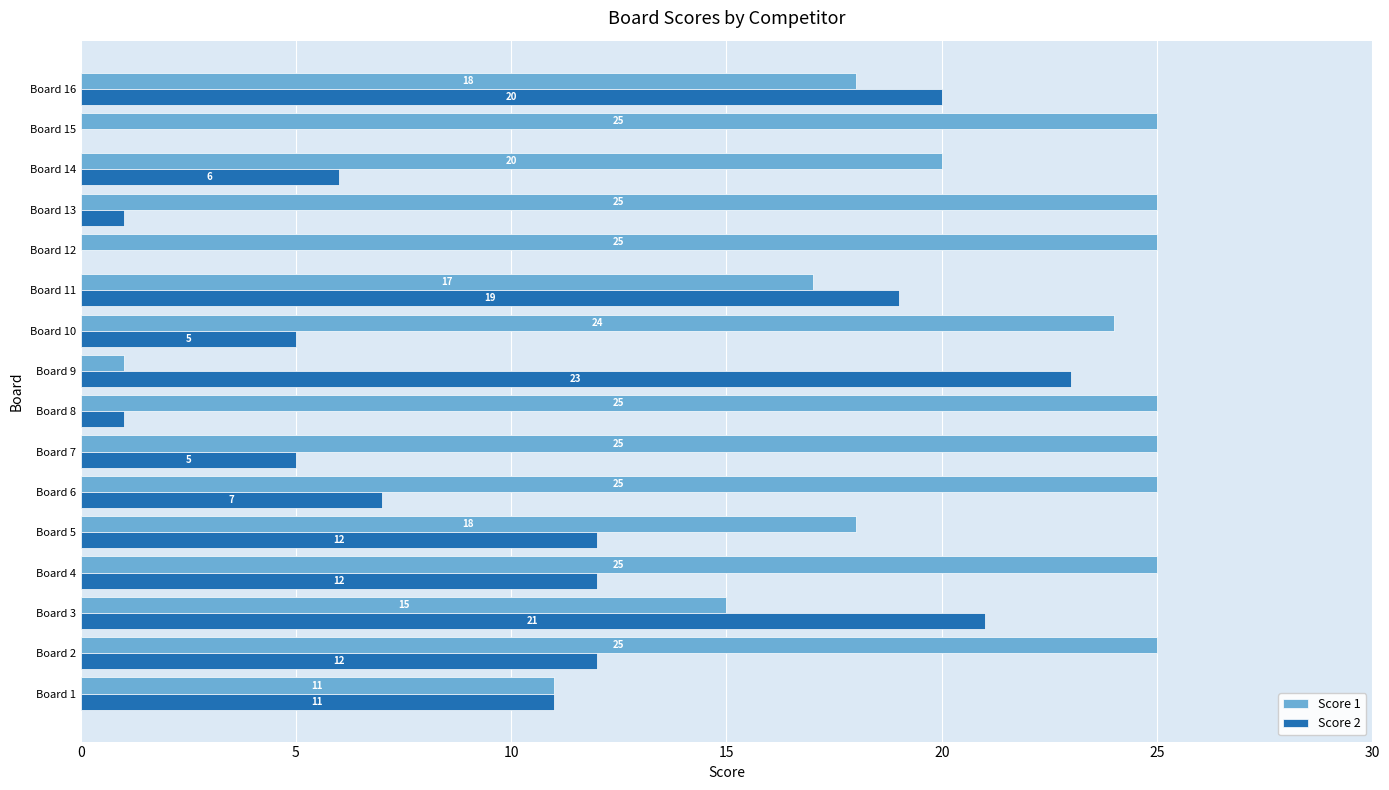

Where is Score 2 nearest to the value 11?

Board 1